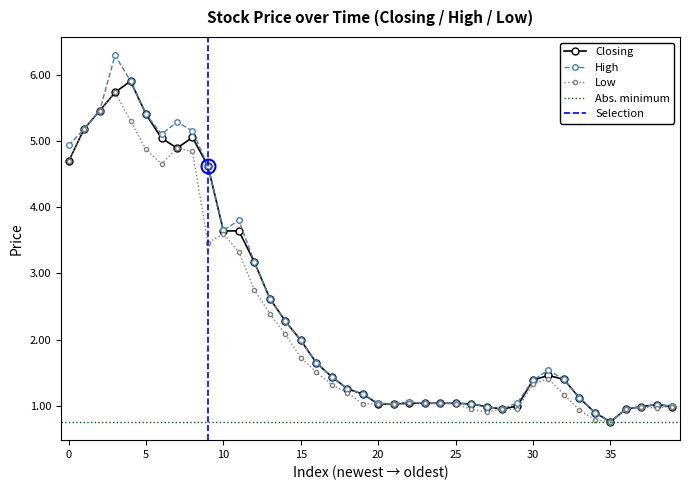

Does the chart display data point markers on the line(s)?

Yes